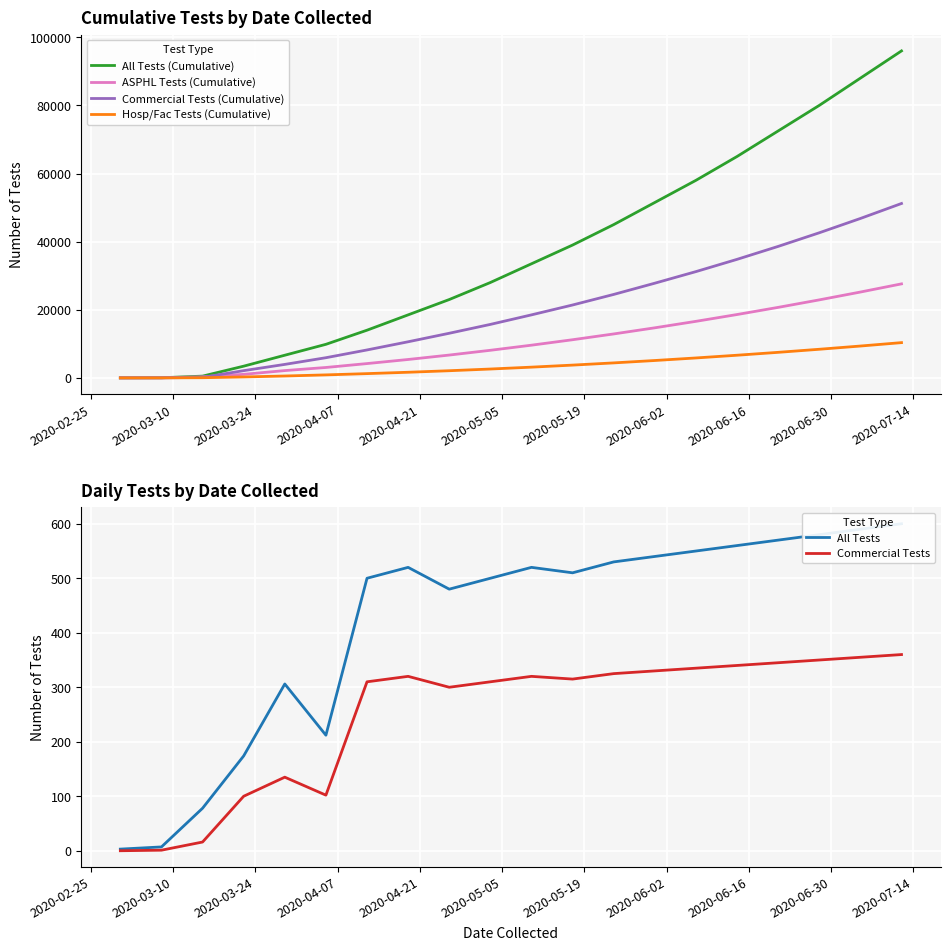

How many lines are shown in the chart?

6